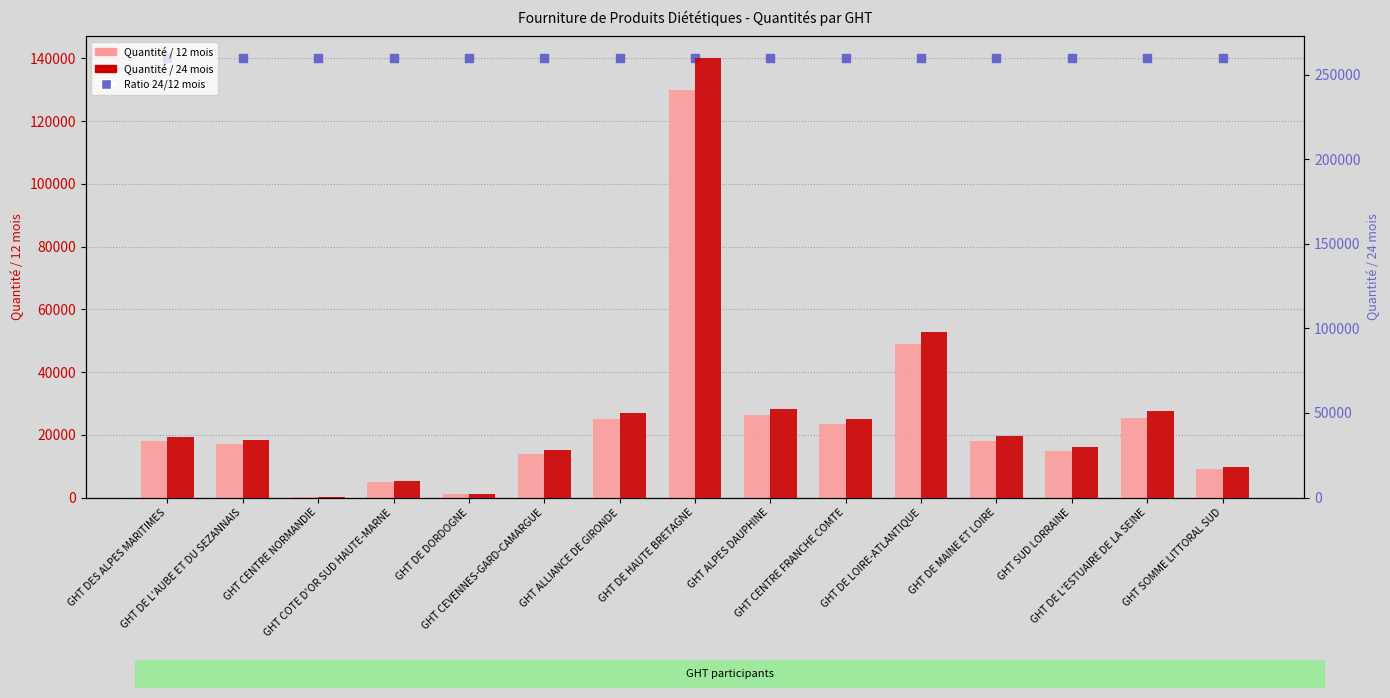

Is the value of Ratio 24/12 mois × 700 at GHT ALPES DAUPHINE greater than the value of Quantité / 24 mois at GHT DE DORDOGNE?

Yes